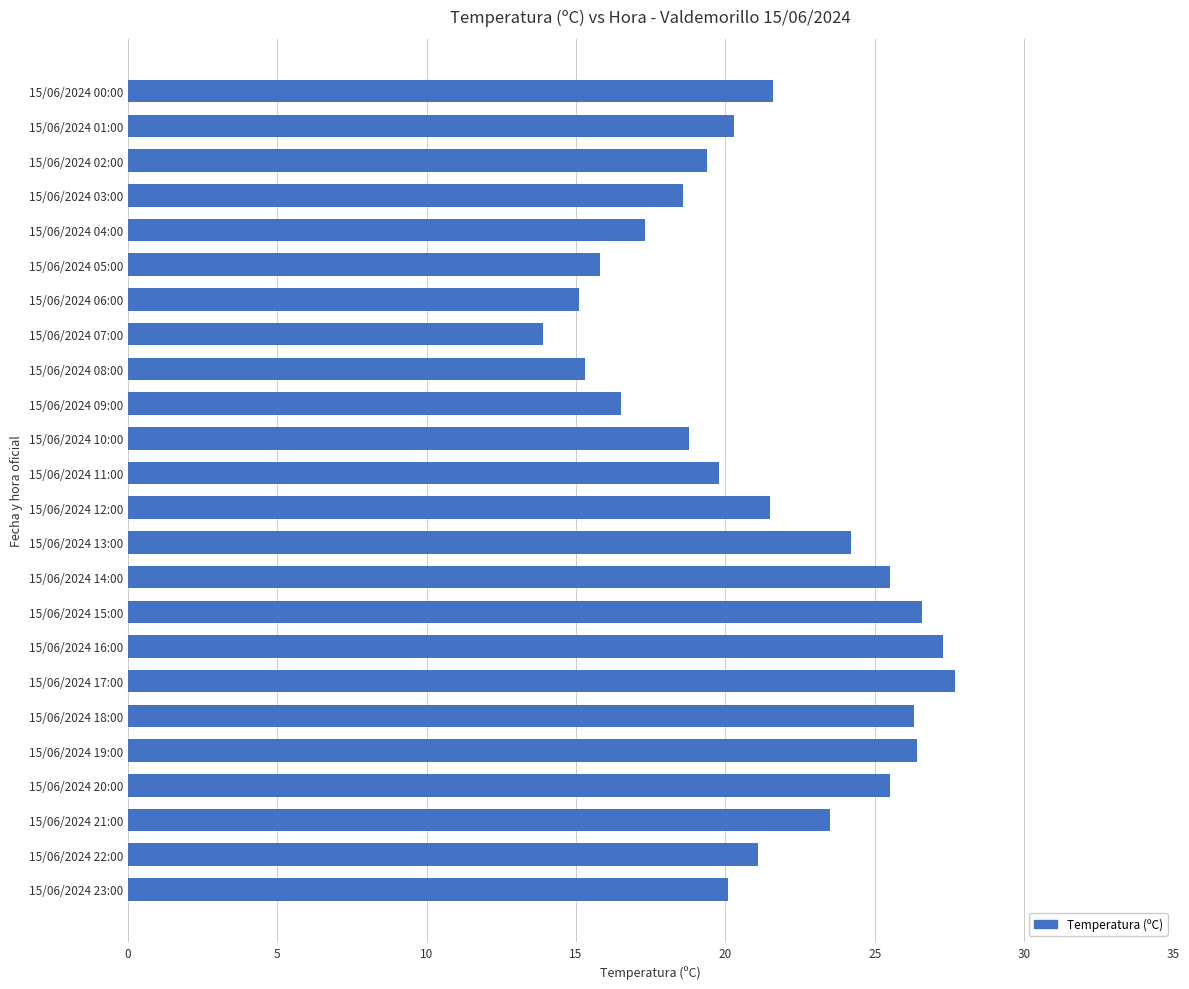

What is the average value?

21.2